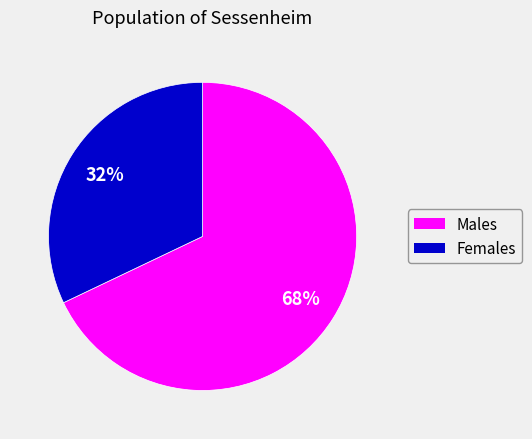

Is there a majority slice in this chart?

Yes